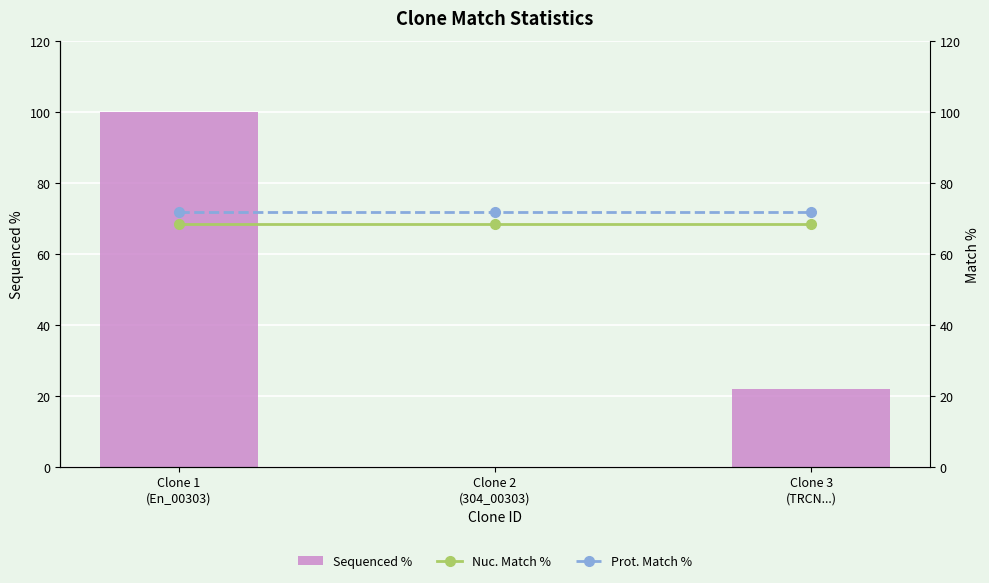

Which has a higher value, Clone 2
(304_00303) or Clone 1
(En_00303)?

Clone 1
(En_00303)